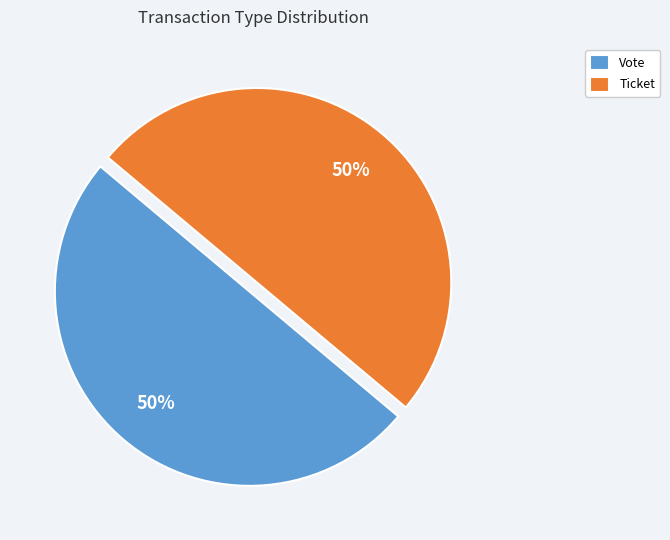

Is the sum of Ticket and Vote greater than half?

Yes